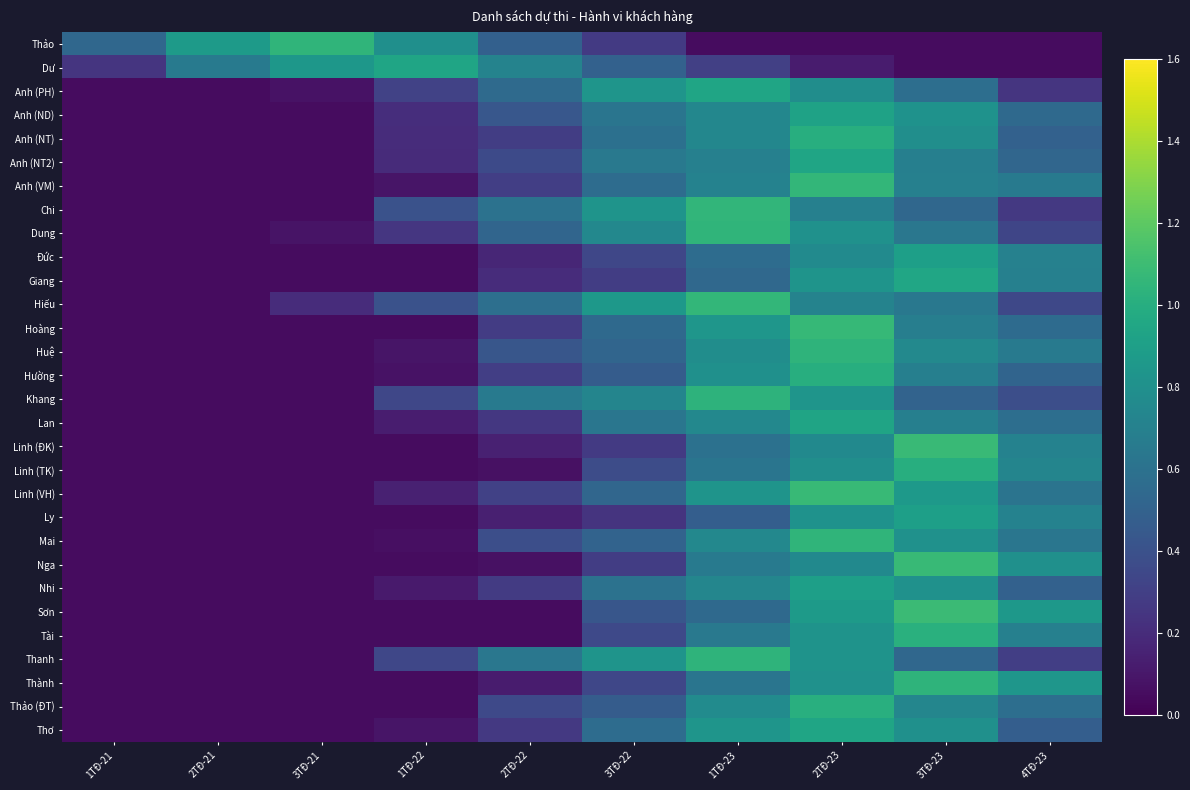

Reading left to right, list all the values displayed in this chart.

Thảo: 1TĐ-21=0.5	2TĐ-21=0.9	3TĐ-21=1.0	1TĐ-22=0.8	2TĐ-22=0.5	3TĐ-22=0.3	1TĐ-23=0.1	2TĐ-23=0.1	3TĐ-23=0.1	4TĐ-23=0.1
Dư: 1TĐ-21=0.2	2TĐ-21=0.7	3TĐ-21=0.8	1TĐ-22=0.9	2TĐ-22=0.7	3TĐ-22=0.5	1TĐ-23=0.3	2TĐ-23=0.1	3TĐ-23=0.1	4TĐ-23=0.1
Anh (PH): 1TĐ-21=0.1	2TĐ-21=0.1	3TĐ-21=0.1	1TĐ-22=0.3	2TĐ-22=0.6	3TĐ-22=0.8	1TĐ-23=0.9	2TĐ-23=0.8	3TĐ-23=0.6	4TĐ-23=0.2
Anh (ND): 1TĐ-21=0.1	2TĐ-21=0.1	3TĐ-21=0.1	1TĐ-22=0.2	2TĐ-22=0.4	3TĐ-22=0.6	1TĐ-23=0.7	2TĐ-23=0.9	3TĐ-23=0.8	4TĐ-23=0.5
Anh (NT): 1TĐ-21=0.1	2TĐ-21=0.1	3TĐ-21=0.1	1TĐ-22=0.2	2TĐ-22=0.3	3TĐ-22=0.6	1TĐ-23=0.7	2TĐ-23=1.0	3TĐ-23=0.8	4TĐ-23=0.5
Anh (NT2): 1TĐ-21=0.1	2TĐ-21=0.1	3TĐ-21=0.1	1TĐ-22=0.2	2TĐ-22=0.4	3TĐ-22=0.6	1TĐ-23=0.7	2TĐ-23=0.9	3TĐ-23=0.7	4TĐ-23=0.5
Anh (VM): 1TĐ-21=0.1	2TĐ-21=0.1	3TĐ-21=0.1	1TĐ-22=0.1	2TĐ-22=0.3	3TĐ-22=0.6	1TĐ-23=0.7	2TĐ-23=1.1	3TĐ-23=0.7	4TĐ-23=0.7
Chi: 1TĐ-21=0.1	2TĐ-21=0.1	3TĐ-21=0.1	1TĐ-22=0.4	2TĐ-22=0.6	3TĐ-22=0.8	1TĐ-23=1.1	2TĐ-23=0.7	3TĐ-23=0.5	4TĐ-23=0.3
Dung: 1TĐ-21=0.1	2TĐ-21=0.1	3TĐ-21=0.1	1TĐ-22=0.3	2TĐ-22=0.5	3TĐ-22=0.7	1TĐ-23=1.0	2TĐ-23=0.8	3TĐ-23=0.6	4TĐ-23=0.3
Đức: 1TĐ-21=0.1	2TĐ-21=0.1	3TĐ-21=0.1	1TĐ-22=0.1	2TĐ-22=0.2	3TĐ-22=0.3	1TĐ-23=0.6	2TĐ-23=0.8	3TĐ-23=0.9	4TĐ-23=0.7
Giang: 1TĐ-21=0.1	2TĐ-21=0.1	3TĐ-21=0.1	1TĐ-22=0.1	2TĐ-22=0.2	3TĐ-22=0.3	1TĐ-23=0.5	2TĐ-23=0.8	3TĐ-23=0.9	4TĐ-23=0.7
Hiếu: 1TĐ-21=0.1	2TĐ-21=0.1	3TĐ-21=0.2	1TĐ-22=0.4	2TĐ-22=0.6	3TĐ-22=0.9	1TĐ-23=1.1	2TĐ-23=0.7	3TĐ-23=0.6	4TĐ-23=0.3
Hoàng: 1TĐ-21=0.1	2TĐ-21=0.1	3TĐ-21=0.1	1TĐ-22=0.1	2TĐ-22=0.3	3TĐ-22=0.5	1TĐ-23=0.8	2TĐ-23=1.1	3TĐ-23=0.7	4TĐ-23=0.6
Huệ: 1TĐ-21=0.1	2TĐ-21=0.1	3TĐ-21=0.1	1TĐ-22=0.1	2TĐ-22=0.4	3TĐ-22=0.5	1TĐ-23=0.8	2TĐ-23=1.0	3TĐ-23=0.8	4TĐ-23=0.7
Hường: 1TĐ-21=0.1	2TĐ-21=0.1	3TĐ-21=0.1	1TĐ-22=0.1	2TĐ-22=0.3	3TĐ-22=0.5	1TĐ-23=0.8	2TĐ-23=1.0	3TĐ-23=0.7	4TĐ-23=0.5
Khang: 1TĐ-21=0.1	2TĐ-21=0.1	3TĐ-21=0.1	1TĐ-22=0.3	2TĐ-22=0.7	3TĐ-22=0.7	1TĐ-23=1.0	2TĐ-23=0.8	3TĐ-23=0.5	4TĐ-23=0.4
Lan: 1TĐ-21=0.1	2TĐ-21=0.1	3TĐ-21=0.1	1TĐ-22=0.1	2TĐ-22=0.3	3TĐ-22=0.6	1TĐ-23=0.7	2TĐ-23=0.9	3TĐ-23=0.7	4TĐ-23=0.6
Linh (ĐK): 1TĐ-21=0.1	2TĐ-21=0.1	3TĐ-21=0.1	1TĐ-22=0.1	2TĐ-22=0.1	3TĐ-22=0.3	1TĐ-23=0.6	2TĐ-23=0.8	3TĐ-23=1.1	4TĐ-23=0.7
Linh (TK): 1TĐ-21=0.1	2TĐ-21=0.1	3TĐ-21=0.1	1TĐ-22=0.1	2TĐ-22=0.1	3TĐ-22=0.4	1TĐ-23=0.6	2TĐ-23=0.8	3TĐ-23=1.0	4TĐ-23=0.7
Linh (VH): 1TĐ-21=0.1	2TĐ-21=0.1	3TĐ-21=0.1	1TĐ-22=0.1	2TĐ-22=0.3	3TĐ-22=0.5	1TĐ-23=0.8	2TĐ-23=1.1	3TĐ-23=0.9	4TĐ-23=0.6
Ly: 1TĐ-21=0.1	2TĐ-21=0.1	3TĐ-21=0.1	1TĐ-22=0.1	2TĐ-22=0.1	3TĐ-22=0.2	1TĐ-23=0.5	2TĐ-23=0.8	3TĐ-23=0.9	4TĐ-23=0.7
Mai: 1TĐ-21=0.1	2TĐ-21=0.1	3TĐ-21=0.1	1TĐ-22=0.1	2TĐ-22=0.4	3TĐ-22=0.5	1TĐ-23=0.7	2TĐ-23=1.0	3TĐ-23=0.8	4TĐ-23=0.6
Nga: 1TĐ-21=0.1	2TĐ-21=0.1	3TĐ-21=0.1	1TĐ-22=0.1	2TĐ-22=0.1	3TĐ-22=0.3	1TĐ-23=0.7	2TĐ-23=0.8	3TĐ-23=1.1	4TĐ-23=0.8
Nhi: 1TĐ-21=0.1	2TĐ-21=0.1	3TĐ-21=0.1	1TĐ-22=0.1	2TĐ-22=0.3	3TĐ-22=0.6	1TĐ-23=0.7	2TĐ-23=0.9	3TĐ-23=0.8	4TĐ-23=0.5
Sơn: 1TĐ-21=0.1	2TĐ-21=0.1	3TĐ-21=0.1	1TĐ-22=0.1	2TĐ-22=0.1	3TĐ-22=0.4	1TĐ-23=0.5	2TĐ-23=0.9	3TĐ-23=1.1	4TĐ-23=0.9
Tài: 1TĐ-21=0.1	2TĐ-21=0.1	3TĐ-21=0.1	1TĐ-22=0.1	2TĐ-22=0.1	3TĐ-22=0.4	1TĐ-23=0.6	2TĐ-23=0.8	3TĐ-23=1.0	4TĐ-23=0.7
Thanh: 1TĐ-21=0.1	2TĐ-21=0.1	3TĐ-21=0.1	1TĐ-22=0.3	2TĐ-22=0.6	3TĐ-22=0.8	1TĐ-23=1.0	2TĐ-23=0.8	3TĐ-23=0.5	4TĐ-23=0.3
Thành: 1TĐ-21=0.1	2TĐ-21=0.1	3TĐ-21=0.1	1TĐ-22=0.1	2TĐ-22=0.1	3TĐ-22=0.3	1TĐ-23=0.6	2TĐ-23=0.8	3TĐ-23=1.0	4TĐ-23=0.8
Thảo (ĐT): 1TĐ-21=0.1	2TĐ-21=0.1	3TĐ-21=0.1	1TĐ-22=0.1	2TĐ-22=0.4	3TĐ-22=0.5	1TĐ-23=0.8	2TĐ-23=1.0	3TĐ-23=0.7	4TĐ-23=0.6
Thơ: 1TĐ-21=0.1	2TĐ-21=0.1	3TĐ-21=0.1	1TĐ-22=0.1	2TĐ-22=0.3	3TĐ-22=0.6	1TĐ-23=0.8	2TĐ-23=0.9	3TĐ-23=0.8	4TĐ-23=0.5